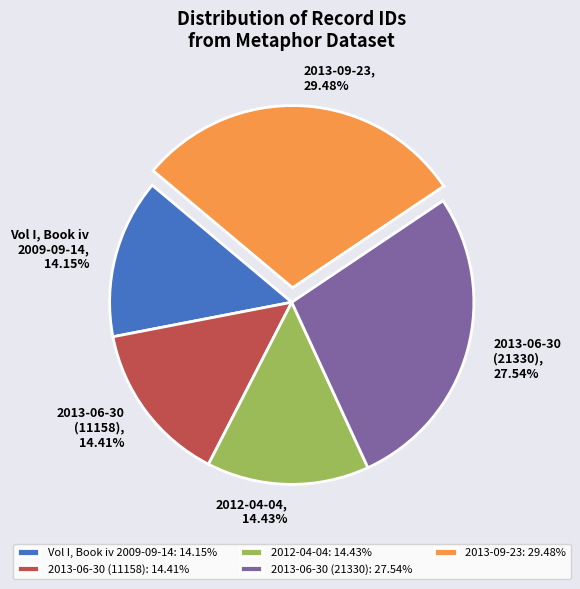

Is 2013-09-23 the majority of the pie?

No